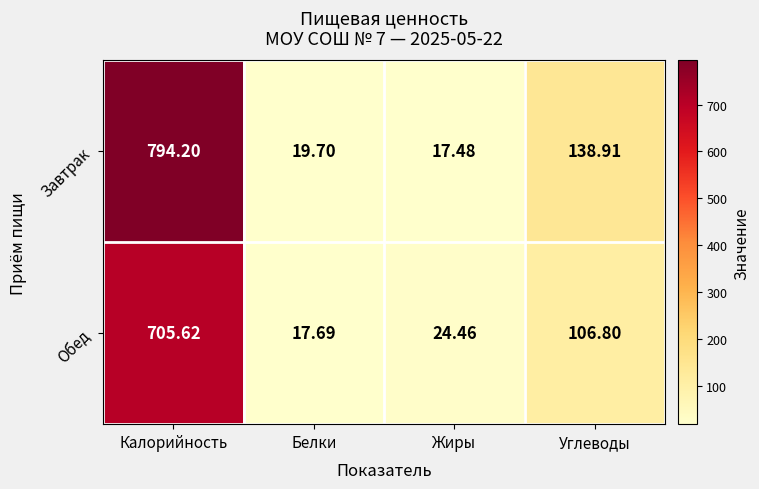

How many data points does each series have?

4